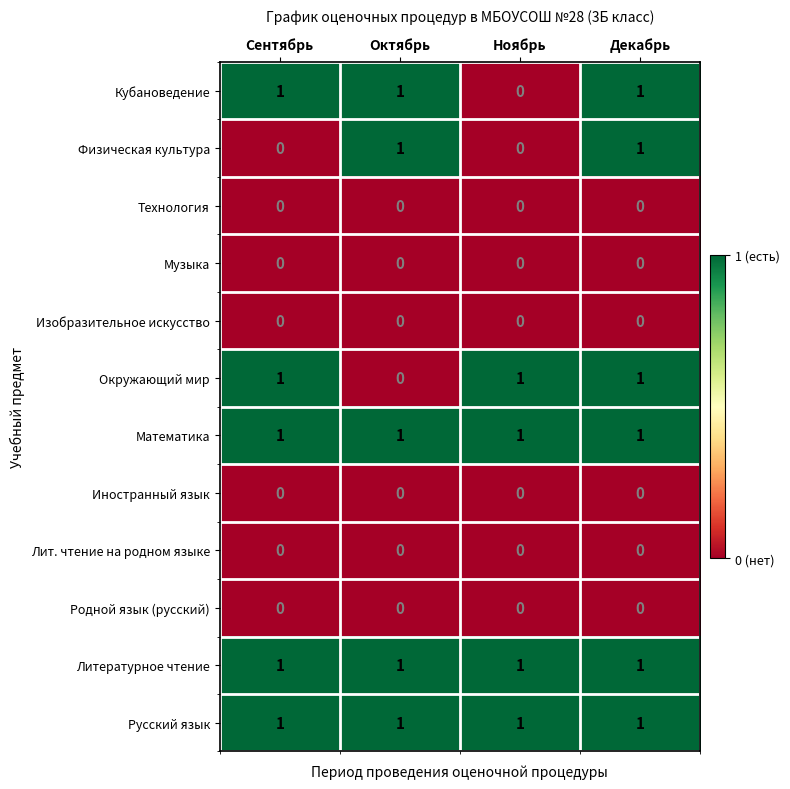

True or false: Литературное чтение has a value of 1 at Сентябрь.

True